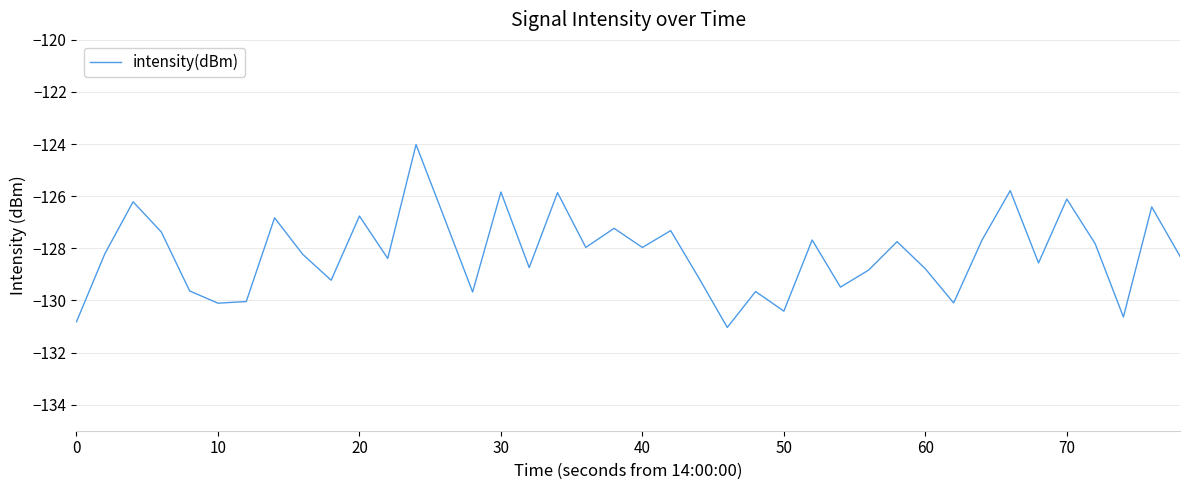

How many lines are shown in the chart?

1